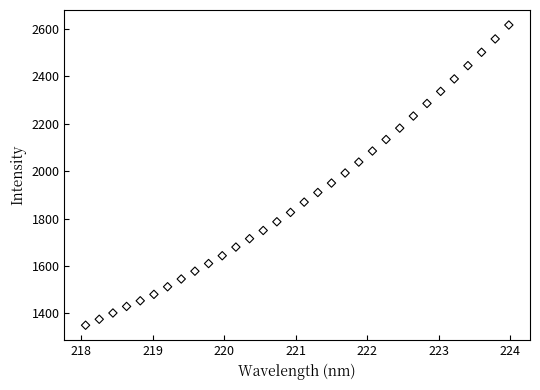

What is the range of Y values (max minus min)?

1266.5